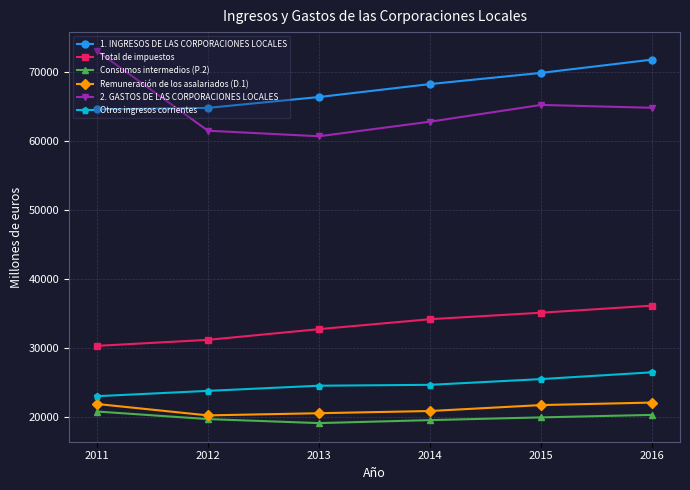

What value does the Consumos intermedios (P.2) series have at 2011, to the nearest 10?

20820